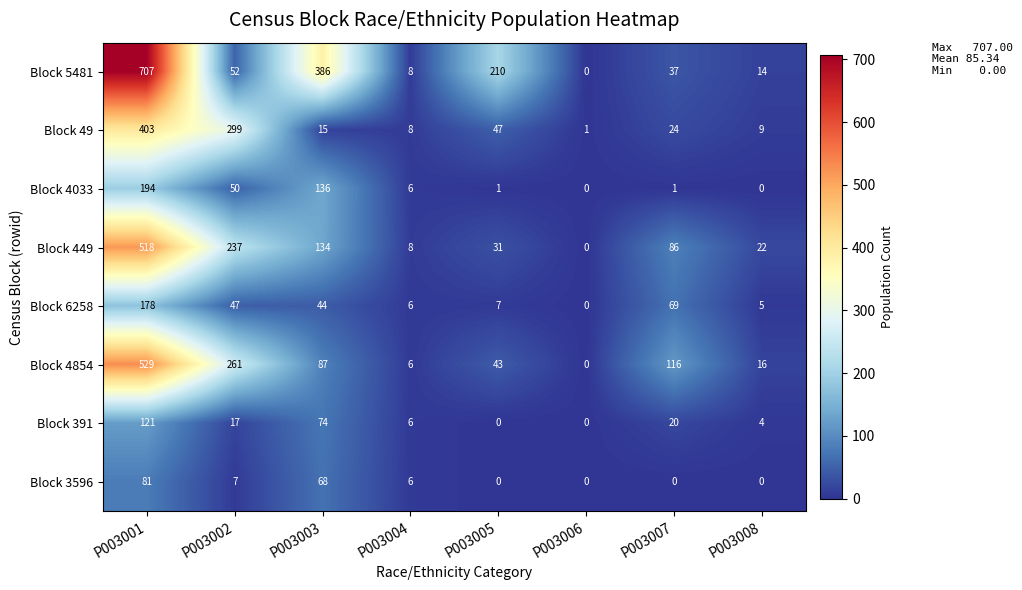

What is the sum of all Block 449 values?

1036